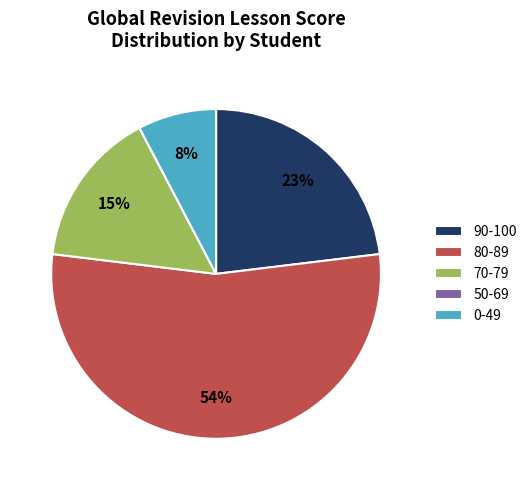

To the nearest percent, what is the difference between the 90-100 and 70-79 slice percentages?

8%